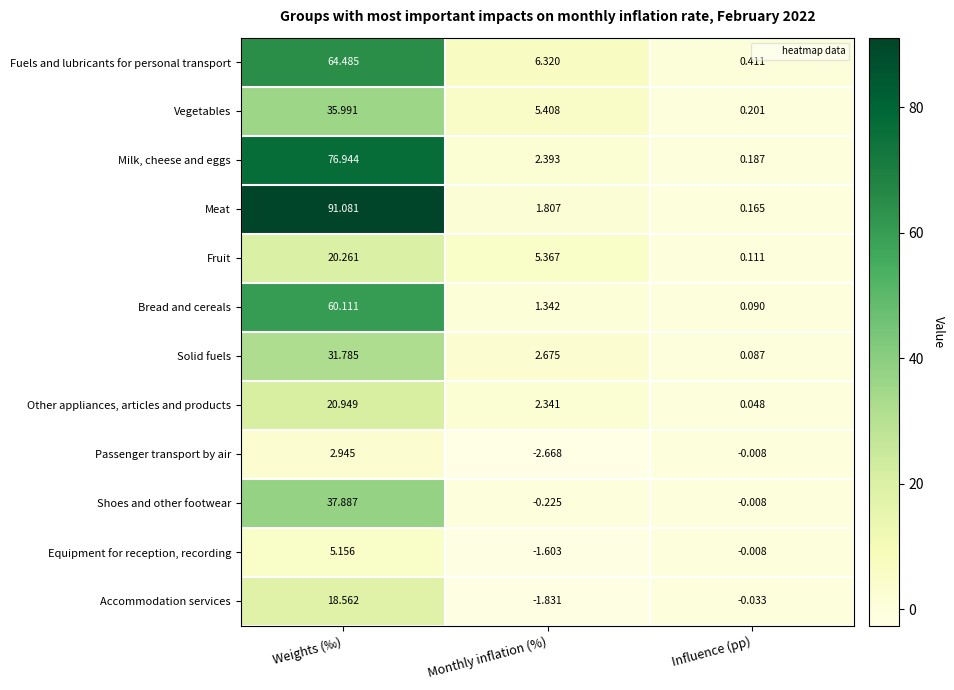

At which category is the sum across all series the highest?

Weights (‰)